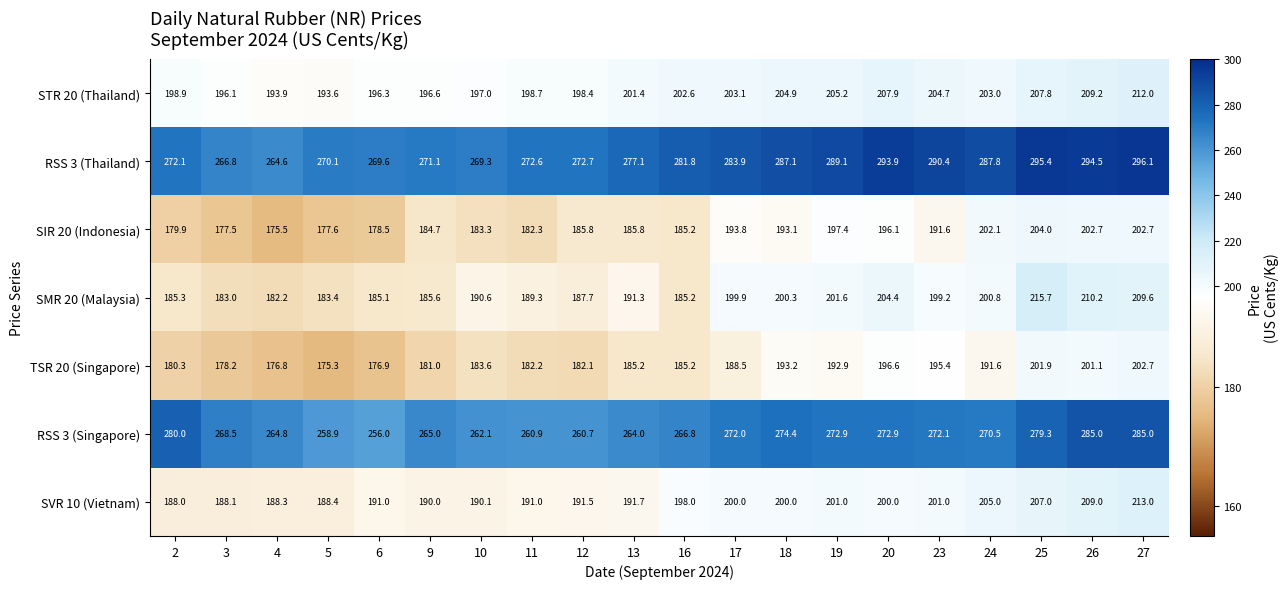

What is the difference between the maximum and minimum values in the TSR 20 (Singapore) series?

27.4